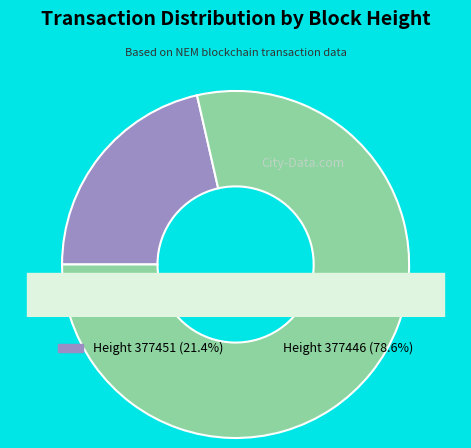

Rank the categories by value from highest to lowest.

377446, 377451